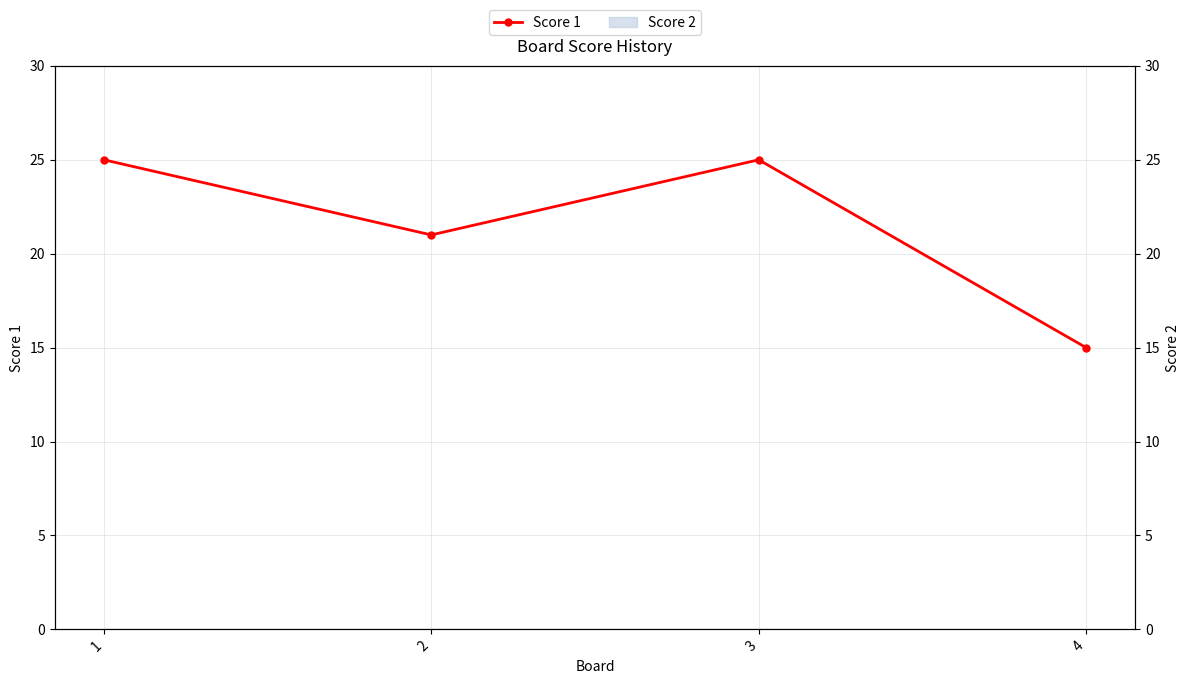

At which category does the data reach its first local valley?

2